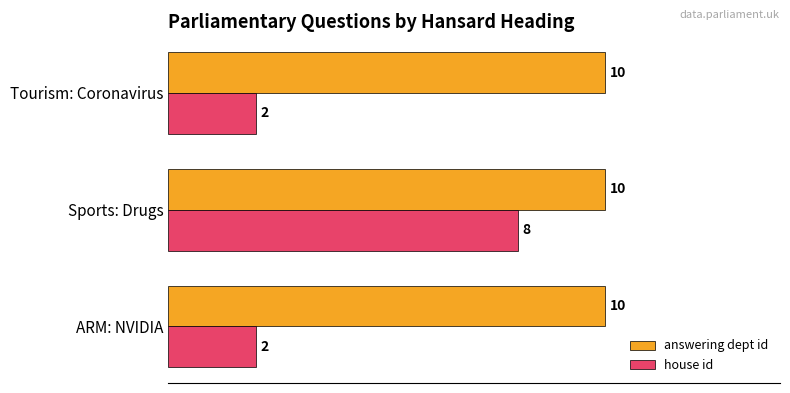

At how many categories does at least one series exceed 4?

3